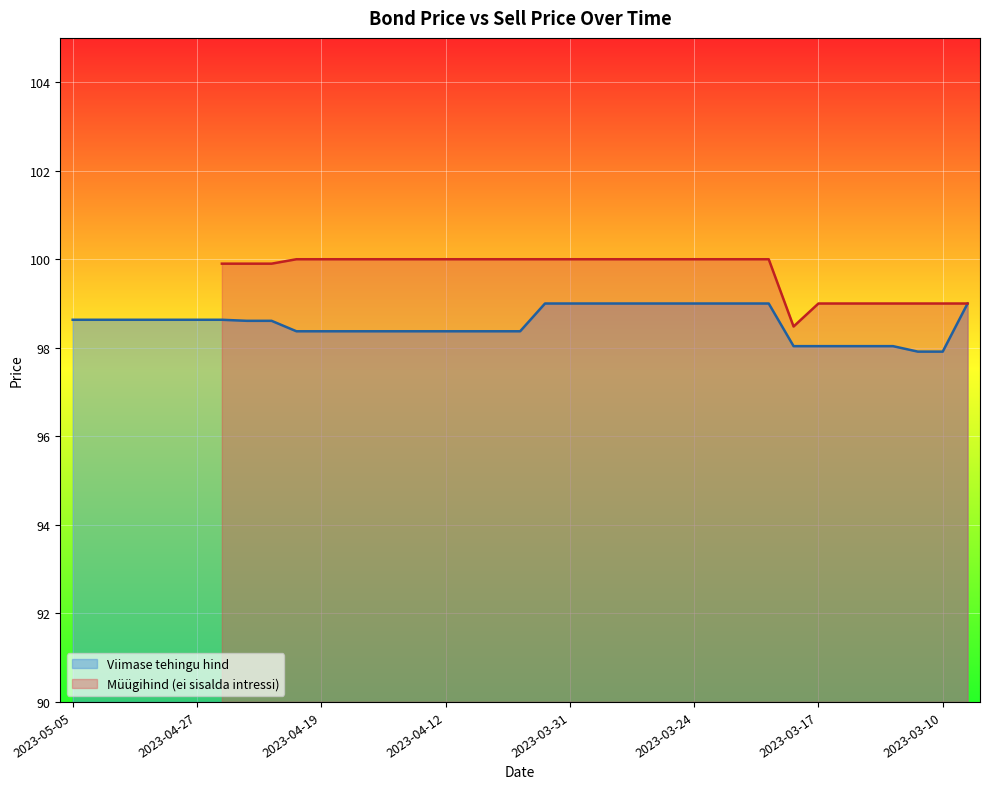

What is the lowest value of the Viimase tehingu hind series?

97.9